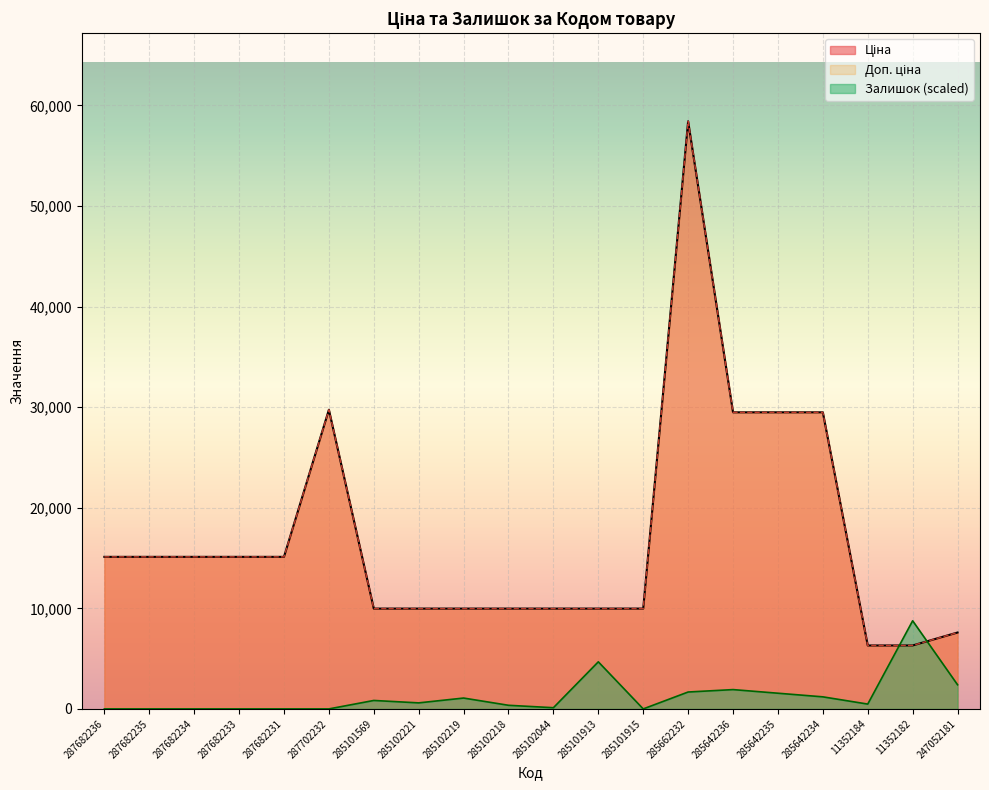

In Залишок, how many points are higher than both neighbors (excluding endpoints)?

5